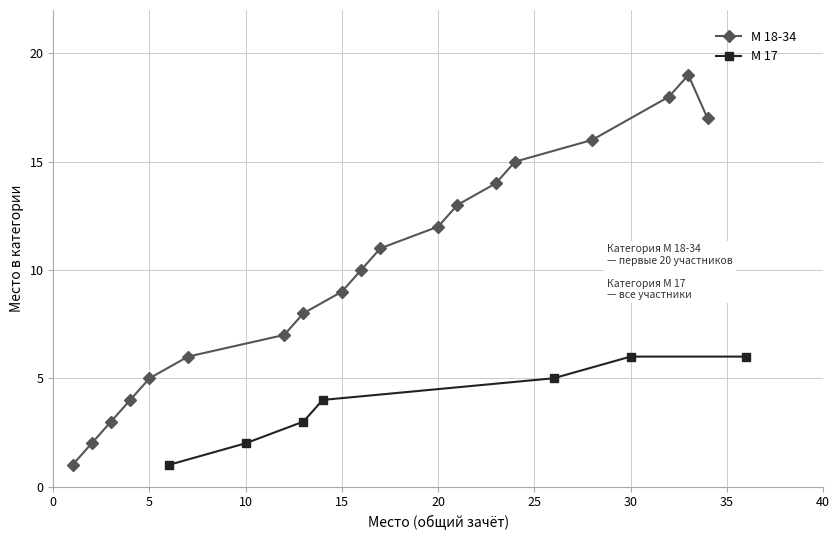

How many values in the М 18-34 series are below 10?

9